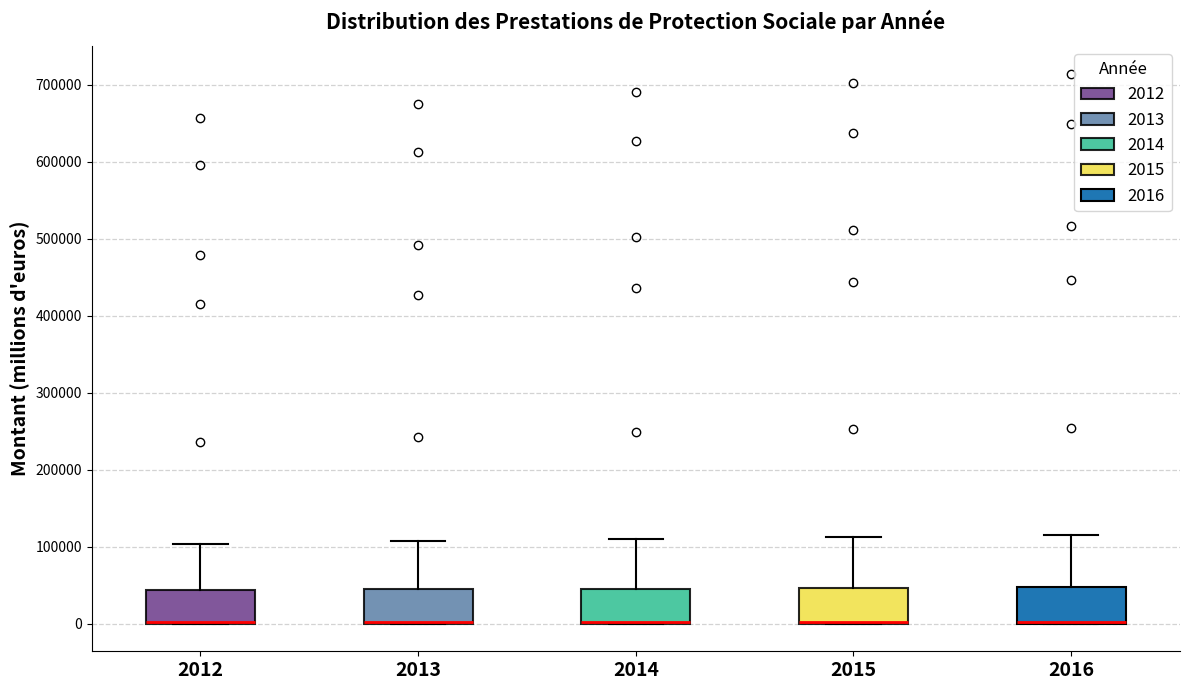

Reading left to right, transcribe this box plot: for each box, give where its median line is, the range the box spans, and where its two whiskers end, as read against the y-axis. The values are not printed on the chart, so give them approximately, as read against the axis.

2012: median 0 (drawn on the box's lower edge), box 0 to 40000, whiskers 0 to 100000
2013: median 0 (drawn on the box's lower edge), box 0 to 40000, whiskers 0 to 110000
2014: median 0 (drawn on the box's lower edge), box 0 to 50000, whiskers 0 to 110000
2015: median 0 (drawn on the box's lower edge), box 0 to 50000, whiskers 0 to 110000
2016: median 0 (drawn on the box's lower edge), box 0 to 50000, whiskers 0 to 110000